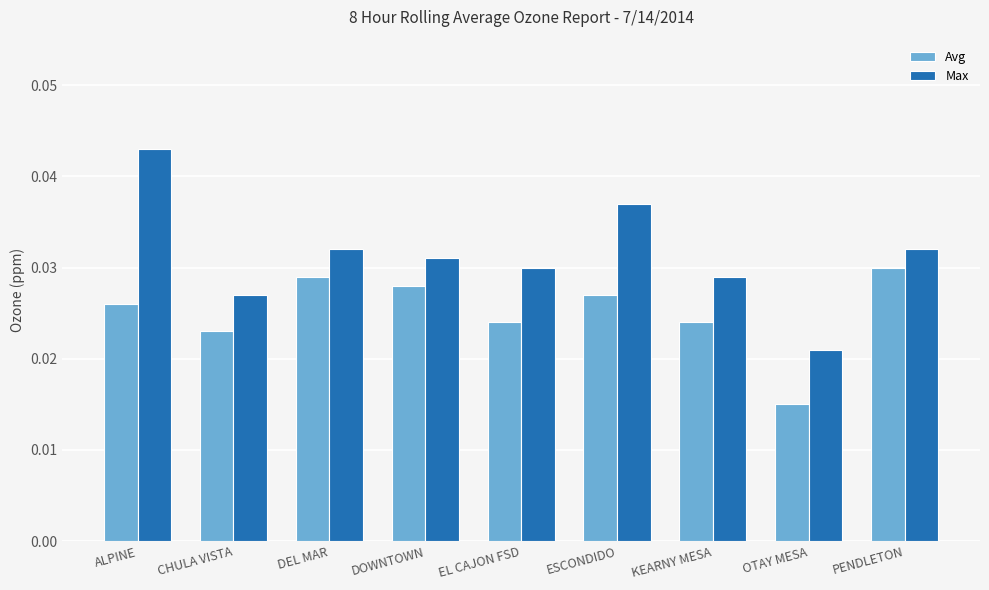

Which category has the lowest value in the Max series?

OTAY MESA